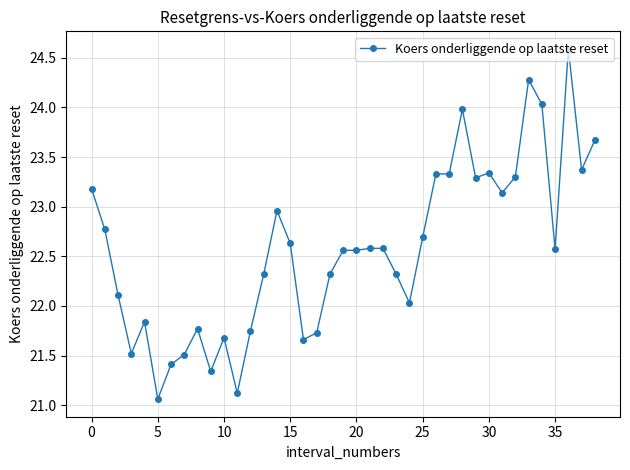

True or false: the data has more than 1 interior local peaks.

True